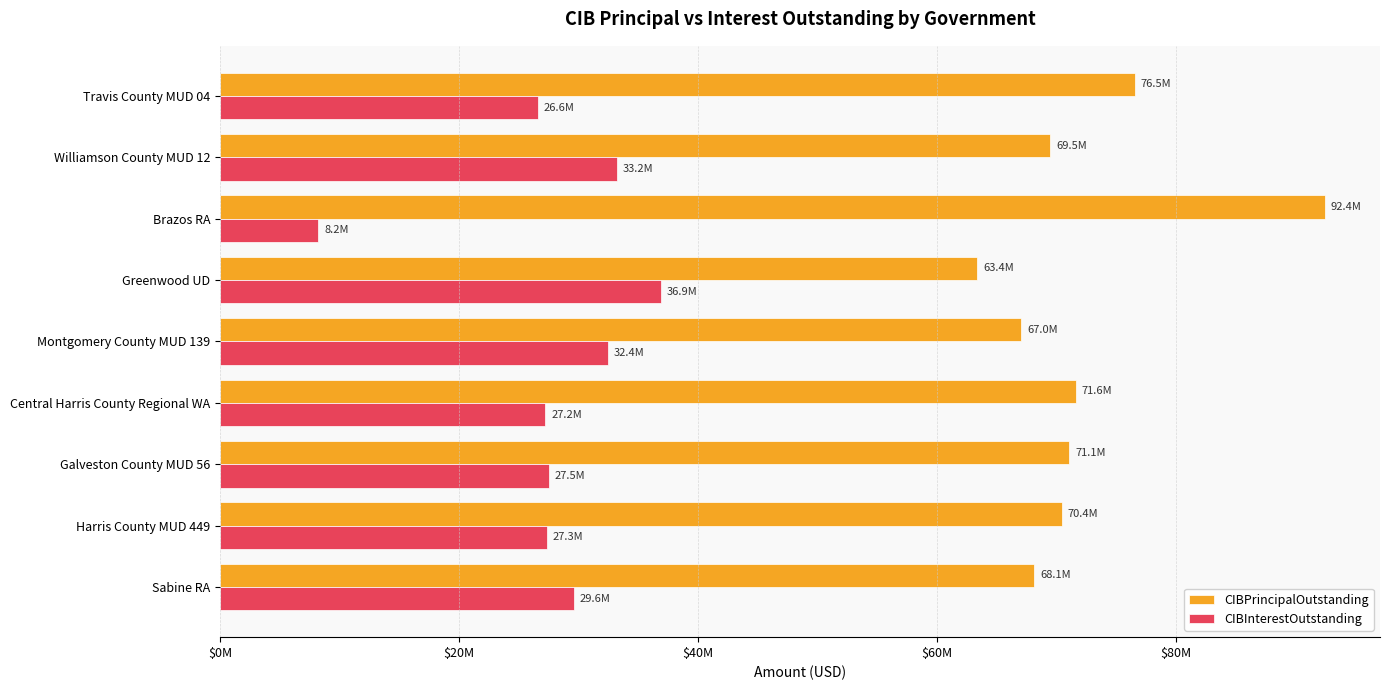

What are all the series names shown in the legend?

CIBPrincipalOutstanding, CIBInterestOutstanding